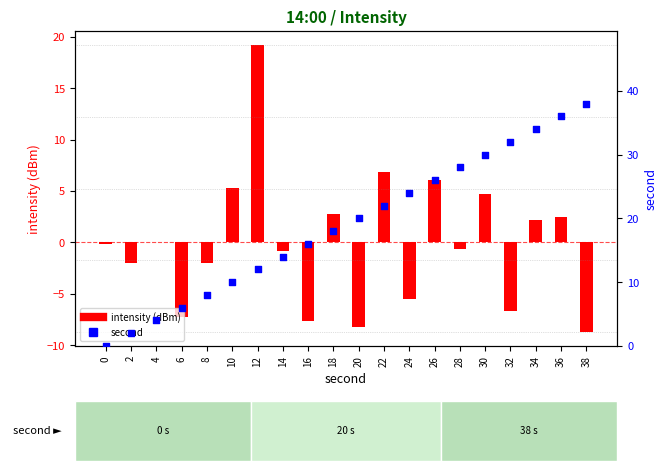

Is the value of second at 12 greater than the value of intensity (dBm) at 34?

Yes